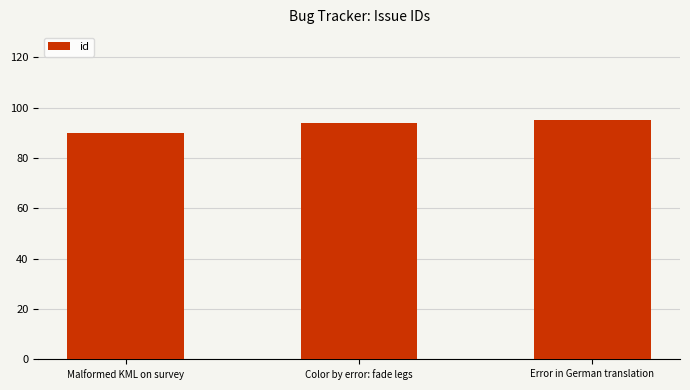

What is the maximum value shown in the chart?

95